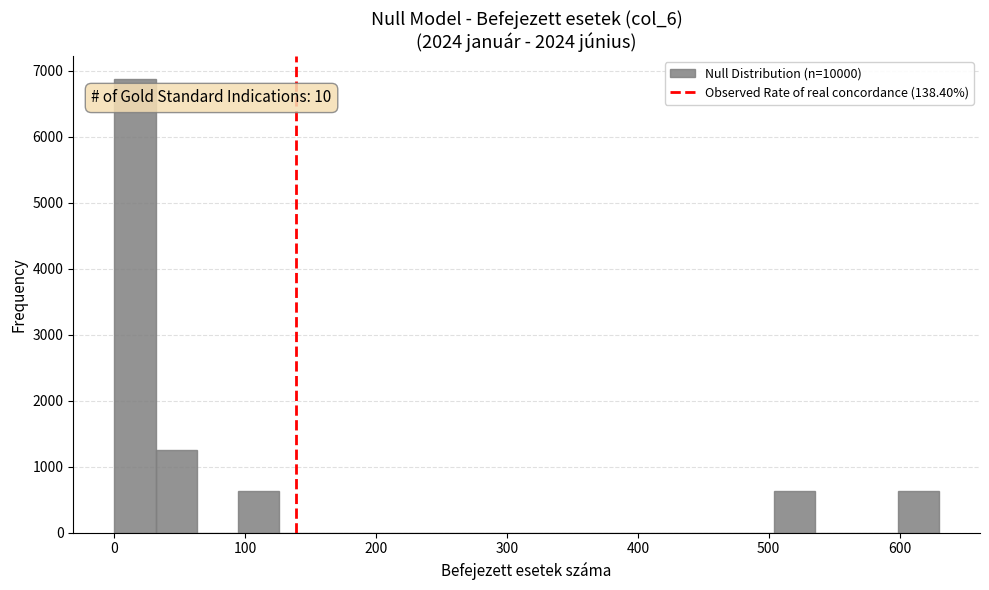

Read against the x-axis, roughly where is the centre of the tallest bar?

20